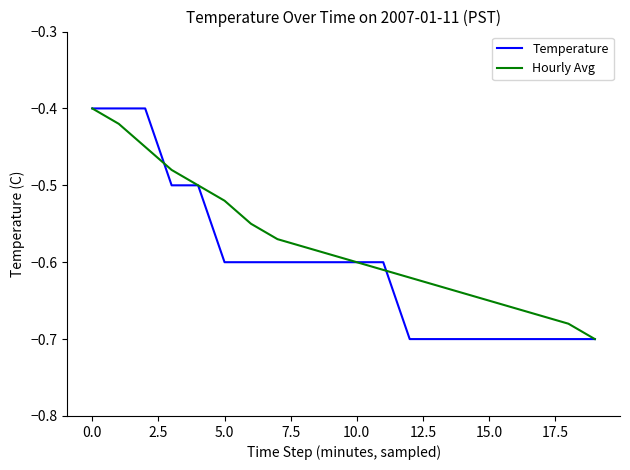

True or false: Hourly Avg and Temperature cross at least once.

True